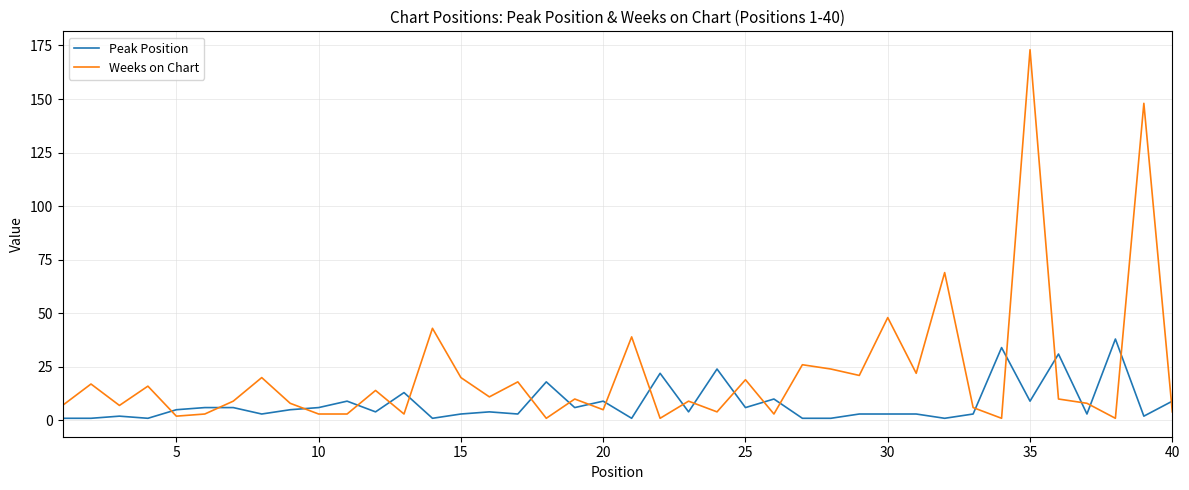

What is the smallest value displayed?

1